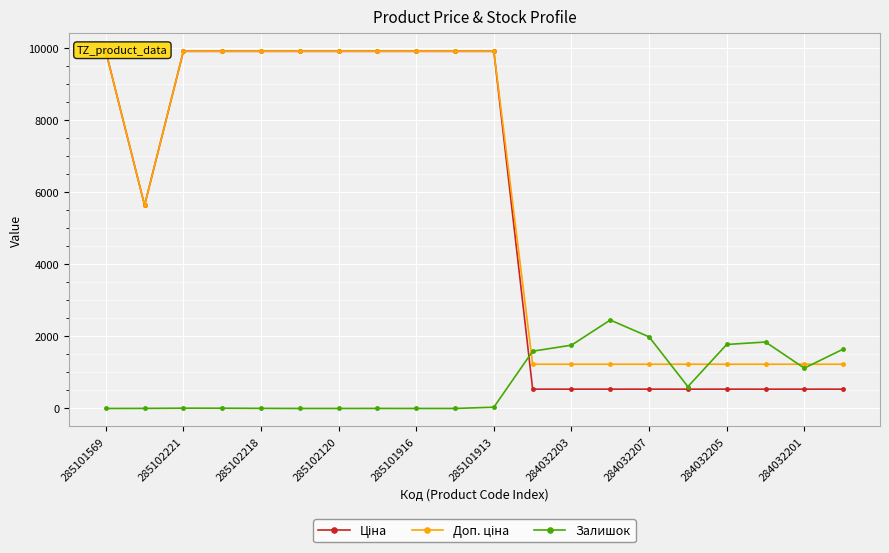

How many data points in Доп. ціна are above 9908?

10